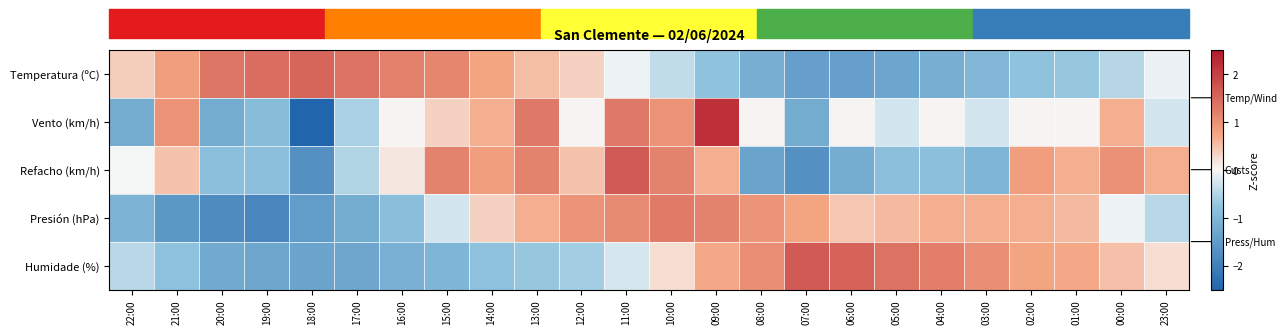

Reading right to left, transcribe all the data shown in this chart.

Temperatura (ºC): 23:00=-0.1	00:00=-0.5	01:00=-0.7	02:00=-0.8	03:00=-1.0	04:00=-1.2	05:00=-1.3	06:00=-1.4	07:00=-1.4	08:00=-1.1	09:00=-0.8	10:00=-0.4	11:00=-0.1	12:00=0.3	13:00=0.5	14:00=0.8	15:00=1.1	16:00=1.2	17:00=1.4	18:00=1.5	19:00=1.4	20:00=1.3	21:00=0.8	22:00=0.4
Vento (km/h): 23:00=-0.3	00:00=0.7	01:00=0.0	02:00=0.0	03:00=-0.3	04:00=0.0	05:00=-0.3	06:00=0.0	07:00=-1.2	08:00=0.0	09:00=2.2	10:00=1.0	11:00=1.3	12:00=0.0	13:00=1.3	14:00=0.7	15:00=0.3	16:00=0.0	17:00=-0.6	18:00=-2.7	19:00=-0.9	20:00=-1.2	21:00=1.0	22:00=-1.2
Refacho (km/h): 23:00=0.7	00:00=1.0	01:00=0.7	02:00=0.8	03:00=-1.0	04:00=-0.9	05:00=-0.9	06:00=-1.2	07:00=-1.7	08:00=-1.4	09:00=0.7	10:00=1.2	11:00=1.7	12:00=0.5	13:00=1.2	14:00=0.8	15:00=1.2	16:00=0.2	17:00=-0.5	18:00=-1.7	19:00=-0.9	20:00=-0.9	21:00=0.5	22:00=-0.0
Presión (hPa): 23:00=-0.5	00:00=-0.1	01:00=0.5	02:00=0.7	03:00=0.7	04:00=0.7	05:00=0.5	06:00=0.4	07:00=0.8	08:00=1.0	09:00=1.2	10:00=1.3	11:00=1.1	12:00=1.0	13:00=0.7	14:00=0.3	15:00=-0.3	16:00=-0.9	17:00=-1.2	18:00=-1.5	19:00=-1.9	20:00=-1.8	21:00=-1.6	22:00=-1.1
Humidade (%): 23:00=0.2	00:00=0.5	01:00=0.7	02:00=0.8	03:00=1.0	04:00=1.2	05:00=1.4	06:00=1.5	07:00=1.6	08:00=1.0	09:00=0.7	10:00=0.2	11:00=-0.2	12:00=-0.6	13:00=-0.7	14:00=-0.8	15:00=-1.0	16:00=-1.1	17:00=-1.3	18:00=-1.3	19:00=-1.3	20:00=-1.2	21:00=-0.8	22:00=-0.5